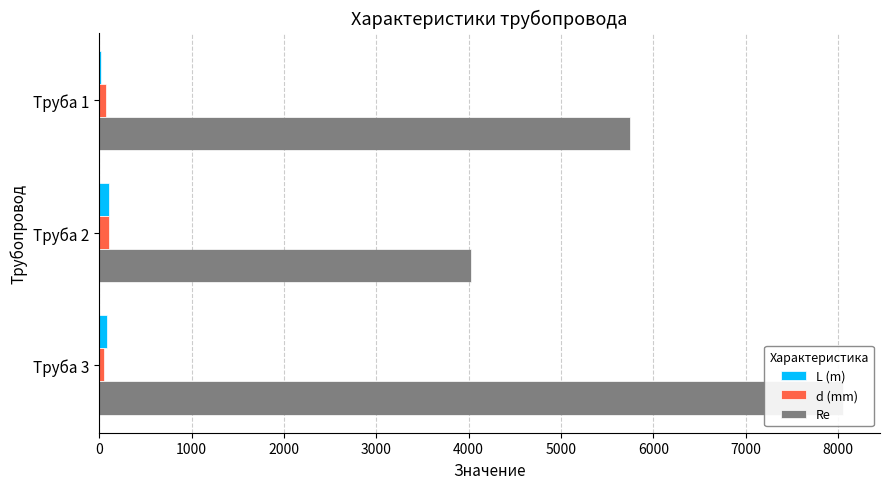

The Re series shows 5752.3 at Труба 1. True or false?

True